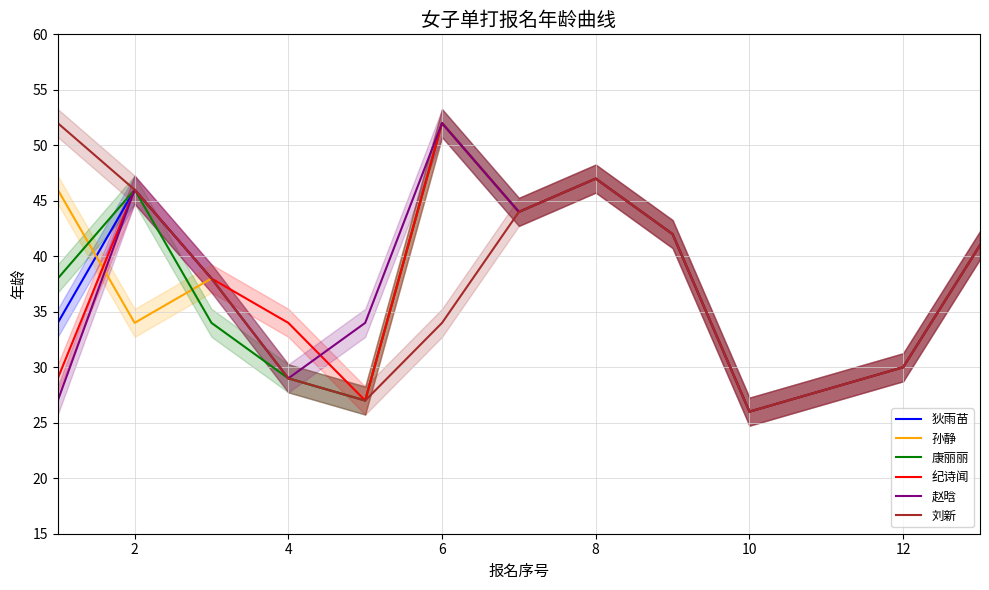

What is the difference between the maximum and minimum values in the 刘新 series?

26